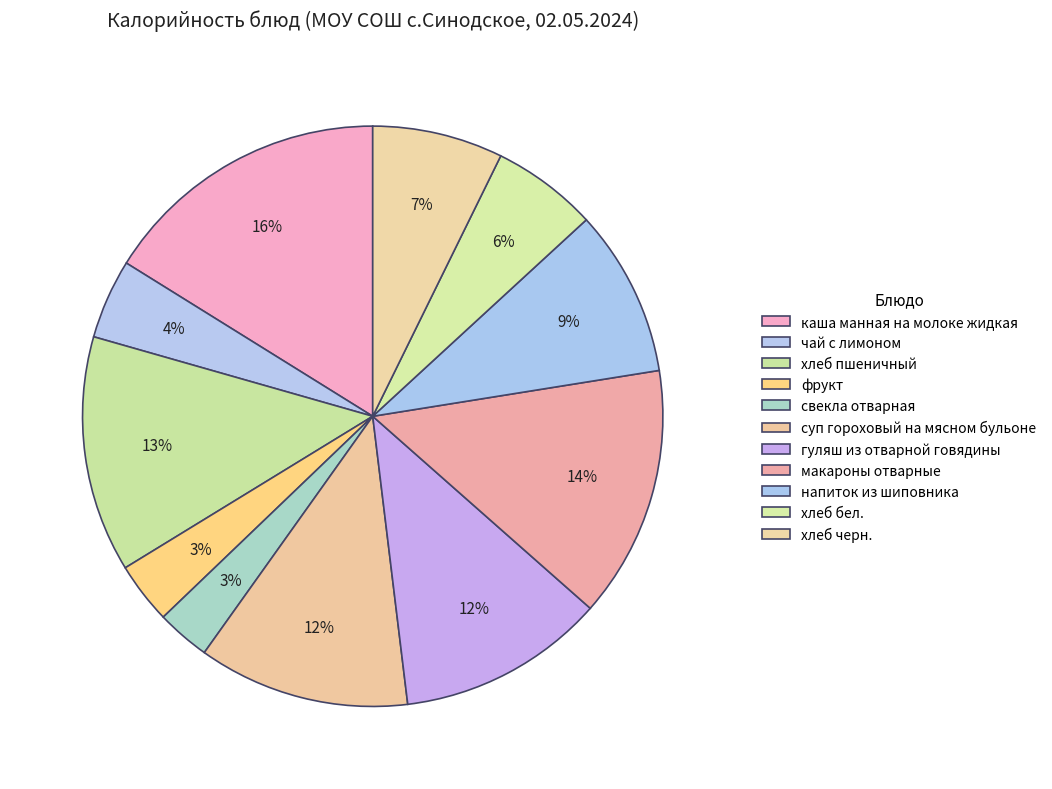

True or false: свекла отварная accounts for 3% of the total.

True